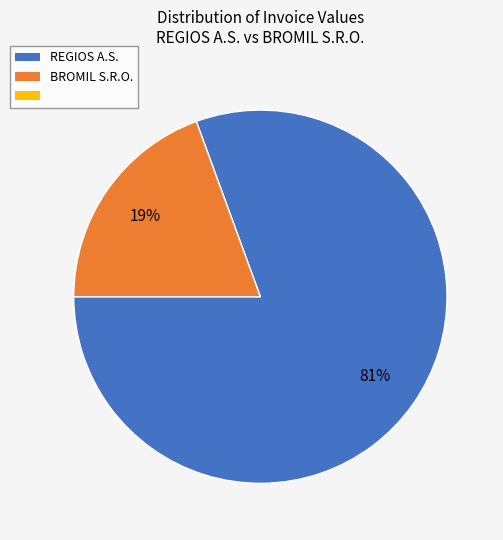

Is there any slice that represents more than half of the pie?

Yes